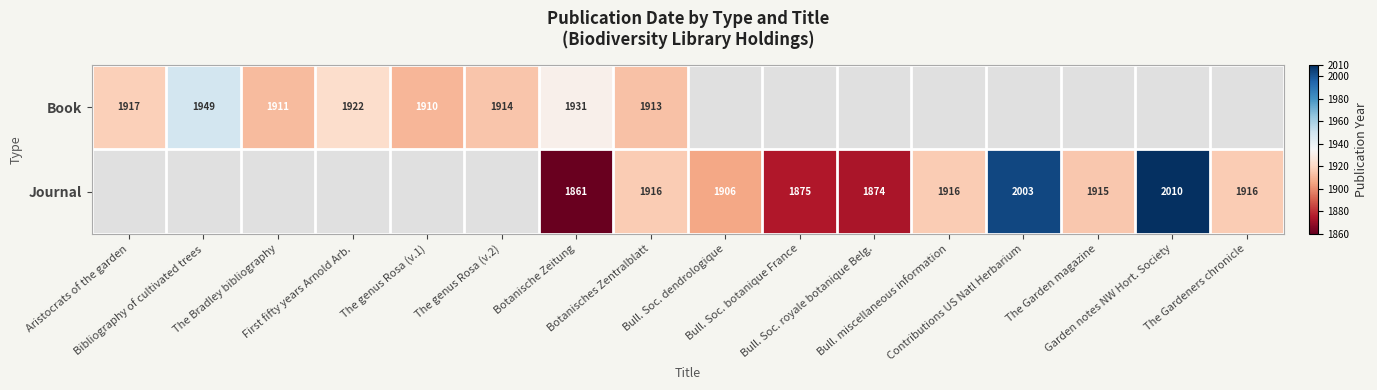

Which category has the lowest value across all series?

Botanische Zeitung